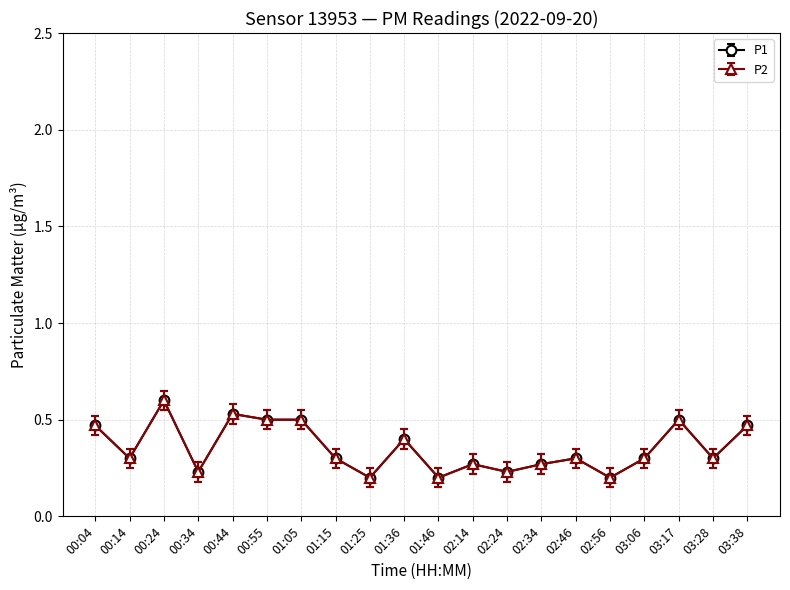

Does the chart display data point markers on the line(s)?

Yes